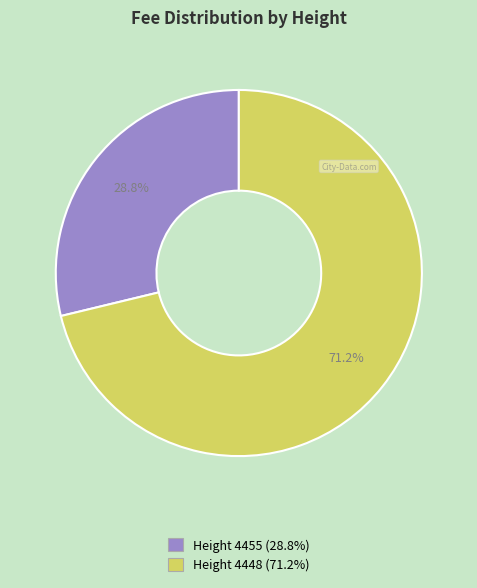

Is there any slice that represents more than half of the pie?

Yes